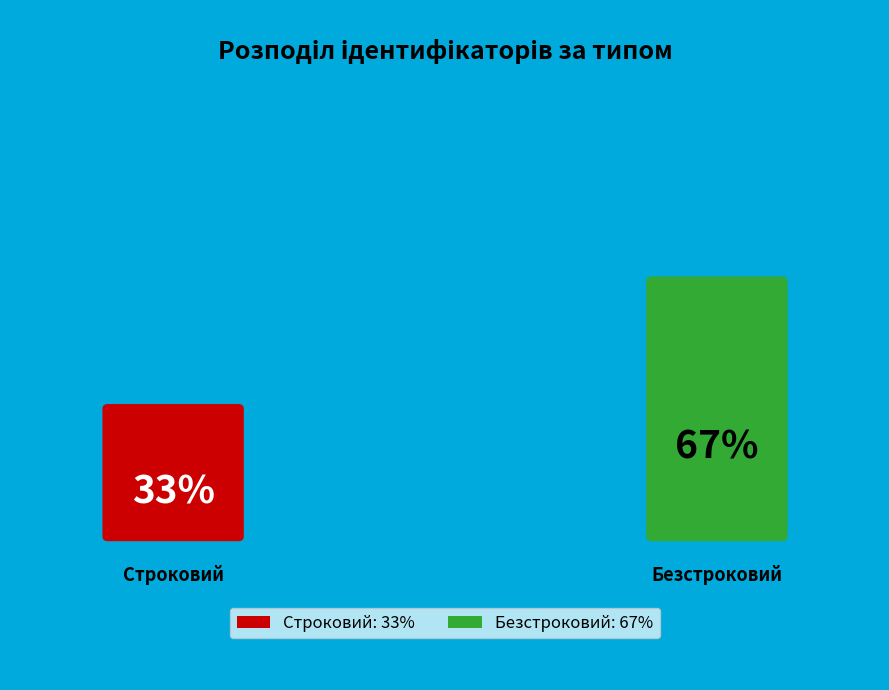

To the nearest percent, what portion does Безстроковий represent?

67%